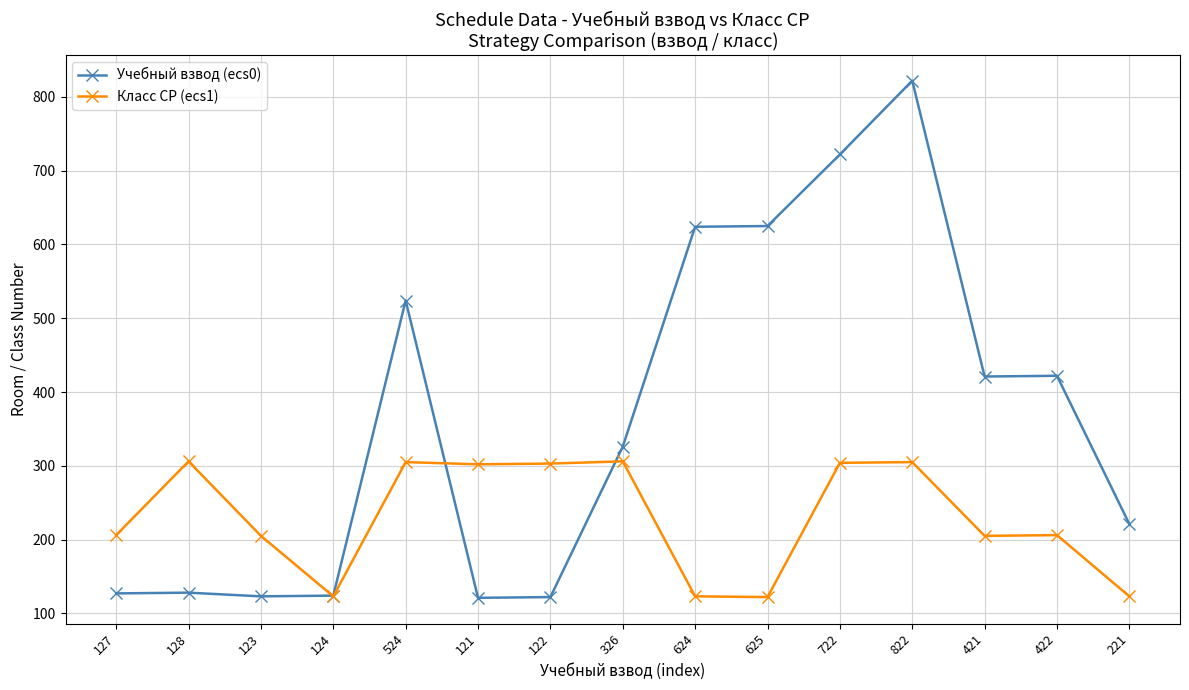

Is the value of Учебный взвод (ecs0) at 221 greater than the value of Класс СР (ecs1) at 421?

Yes